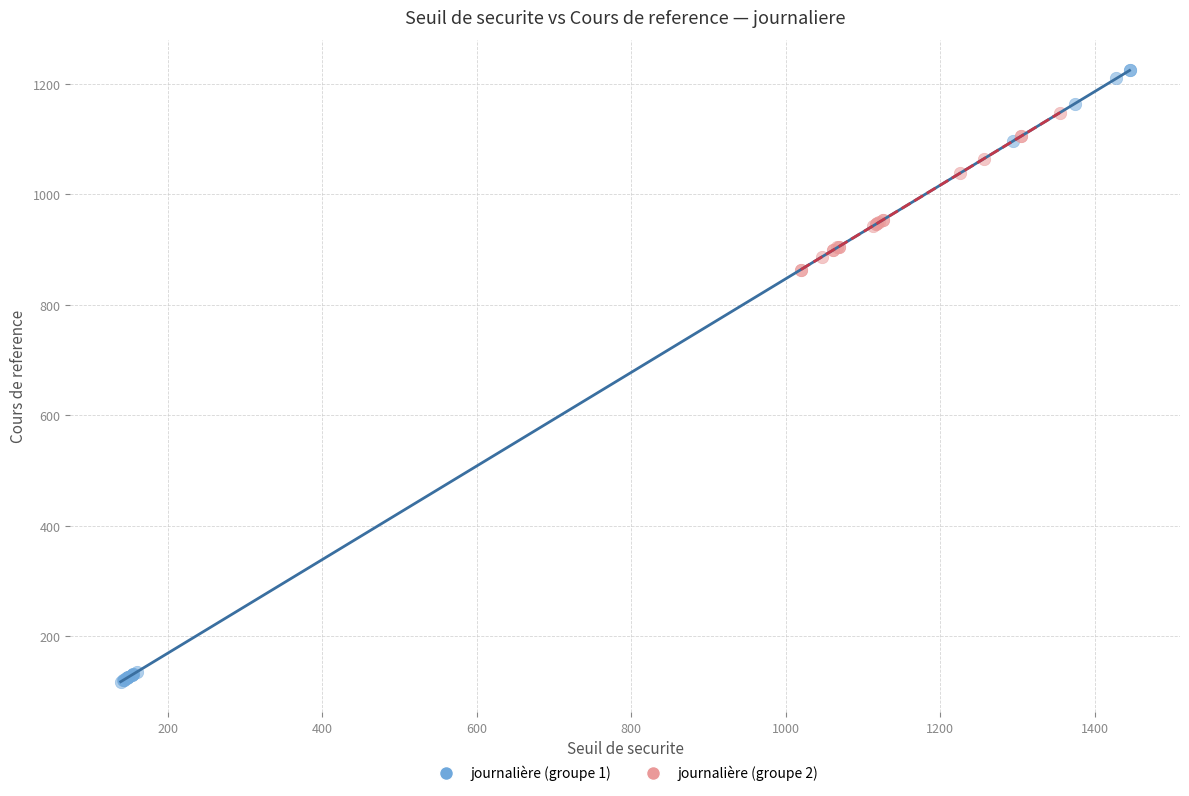

Which series reaches the minimum Y coordinate?

journalière (groupe 1)